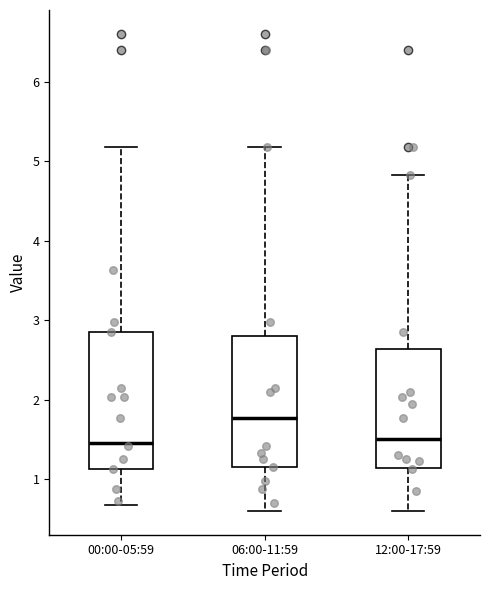

Reading left to right, transcribe this box plot: for each box, give where its median line is, the range the box spans, and where its two whiskers end, as read against the y-axis. The values are not printed on the chart, so give them approximately, as read against the axis.

00:00-05:59: median 1.5, box 1.1 to 2.9, whiskers 0.7 to 5.2
06:00-11:59: median 1.8, box 1.2 to 2.8, whiskers 0.6 to 5.2
12:00-17:59: median 1.5, box 1.1 to 2.6, whiskers 0.6 to 4.8